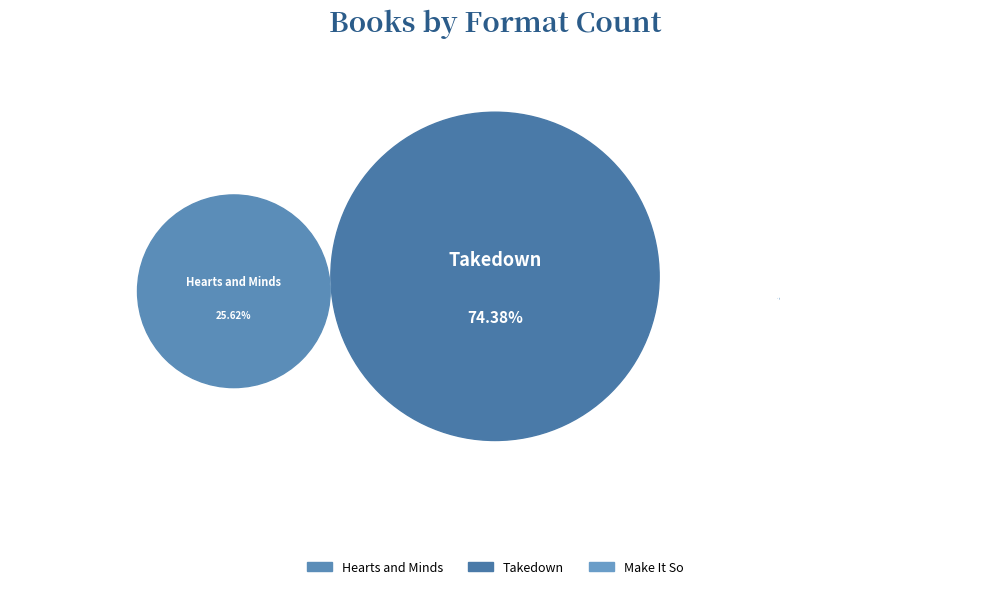

Count the number of slices in the pie.

3